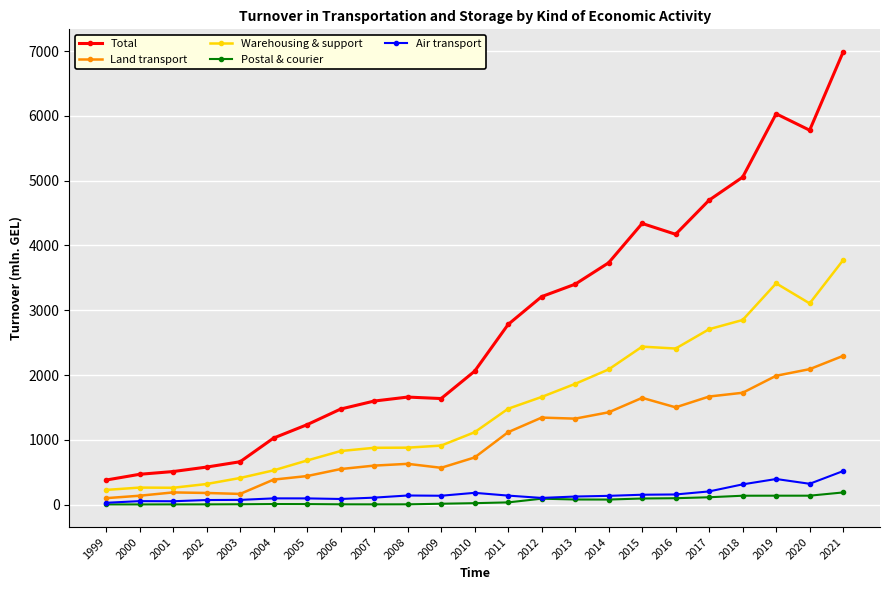

Which series has the largest total across all categories?

Total